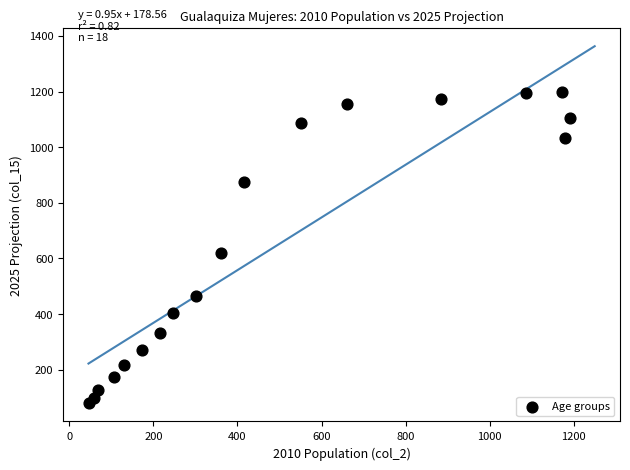

What Y value in the scatter plot is closest to 639?

619